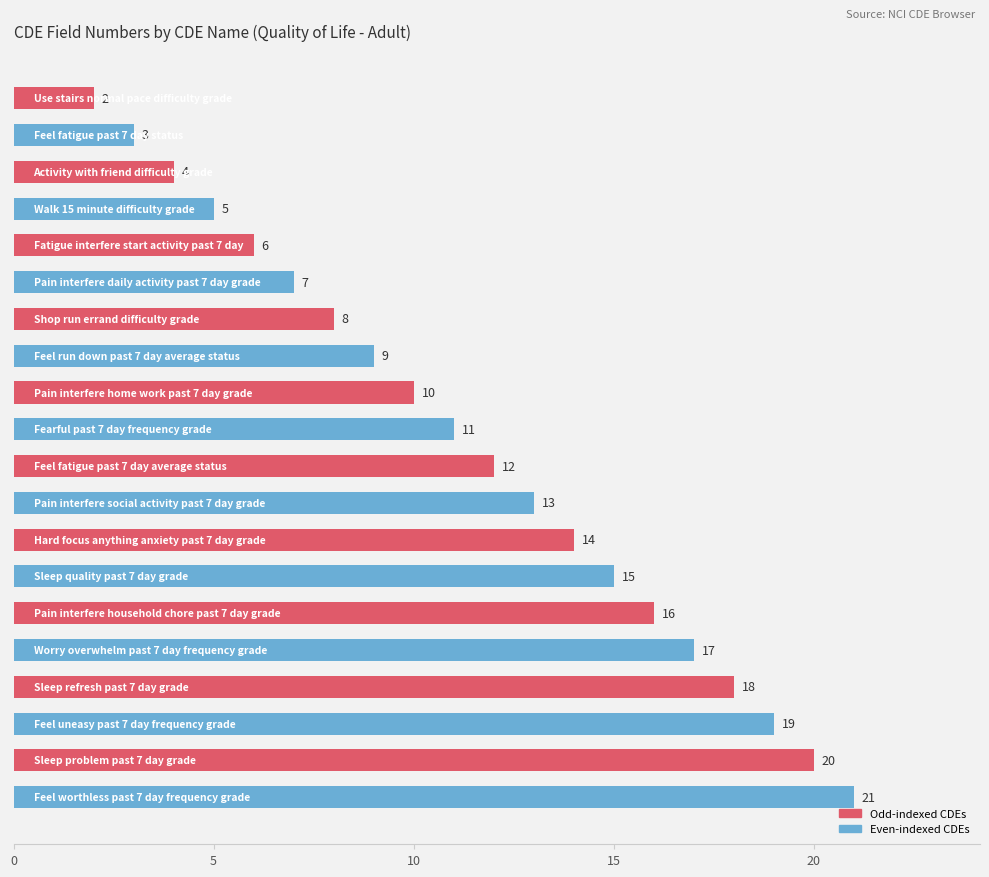

What is the difference between the maximum and second lowest values?

18